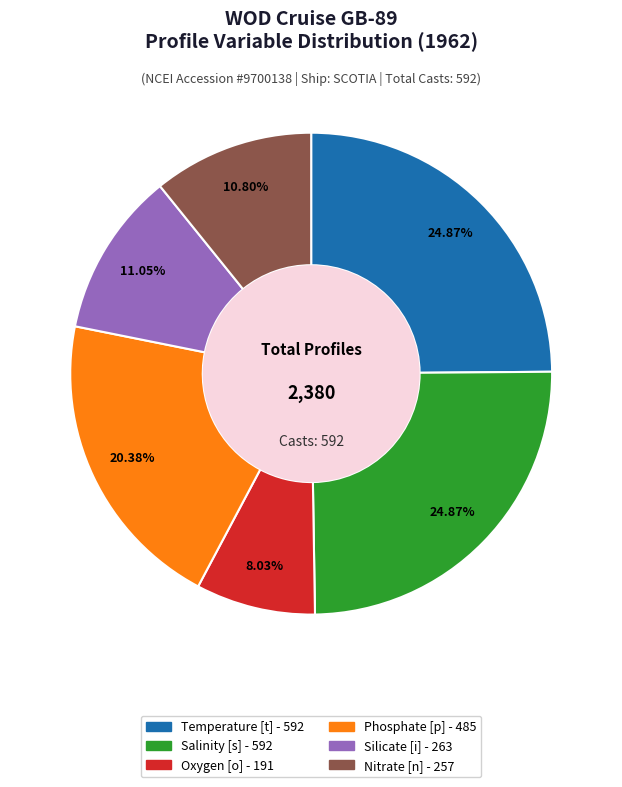

What percentage is the Nitrate [n] slice, to the nearest percent?

11%